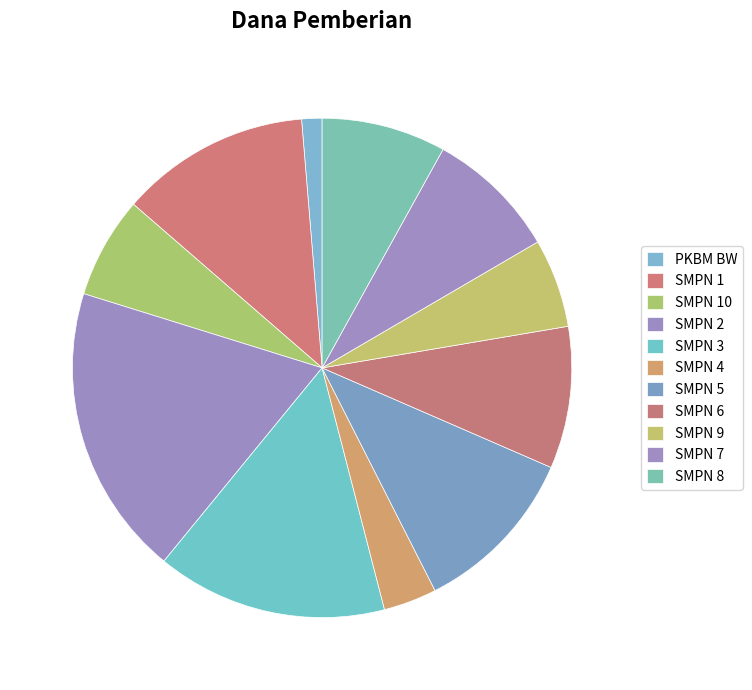

To the nearest percent, what is the average slice percentage?

9%